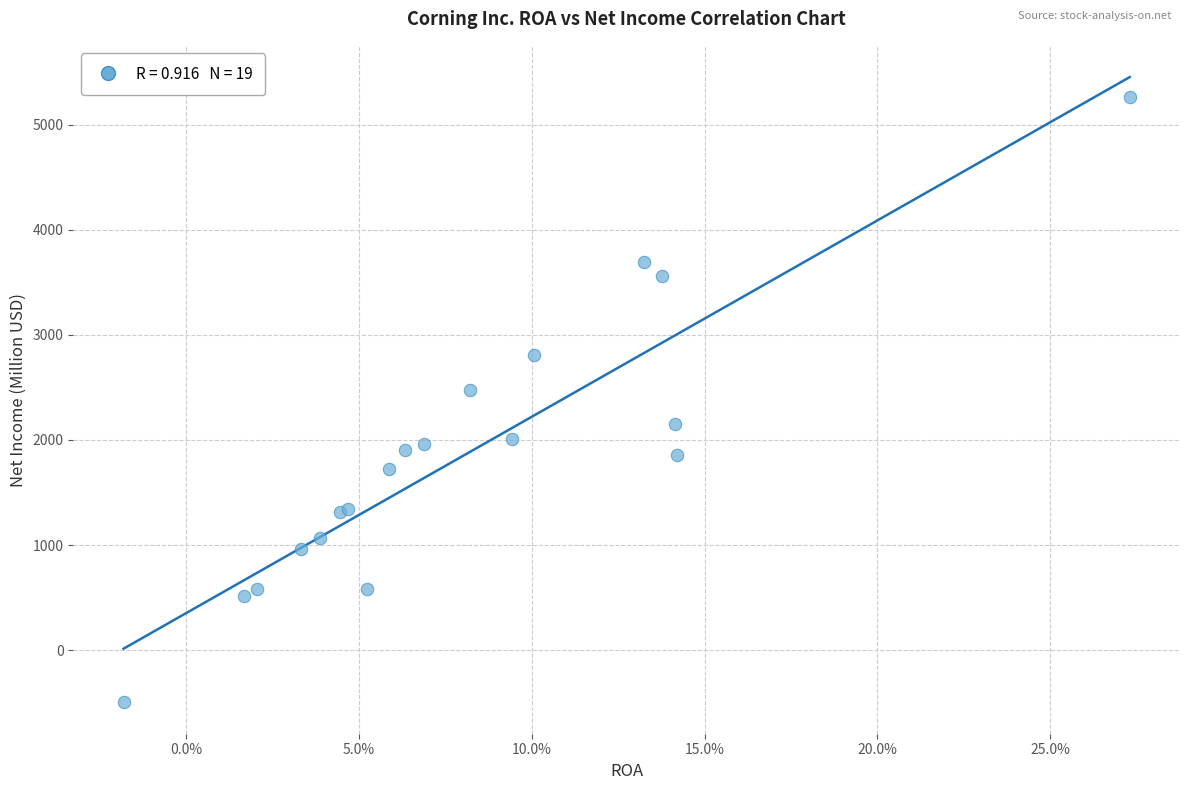

What Y value in the scatter plot is closest to 2380?

2472